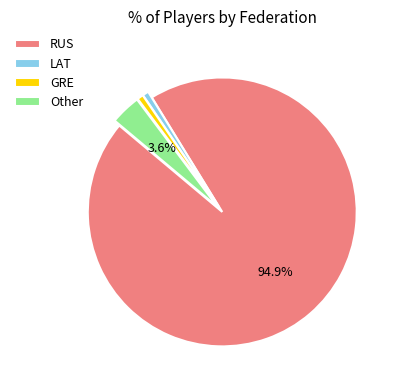

Is there any slice that represents more than half of the pie?

Yes